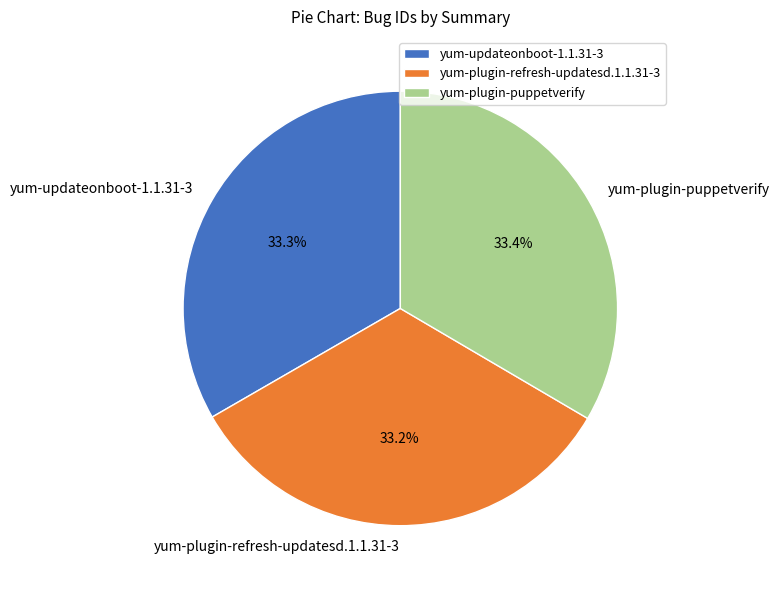

What is the ratio of the value at yum-plugin-puppetverify to the value at yum-updateonboot-1.1.31-3?

1.0